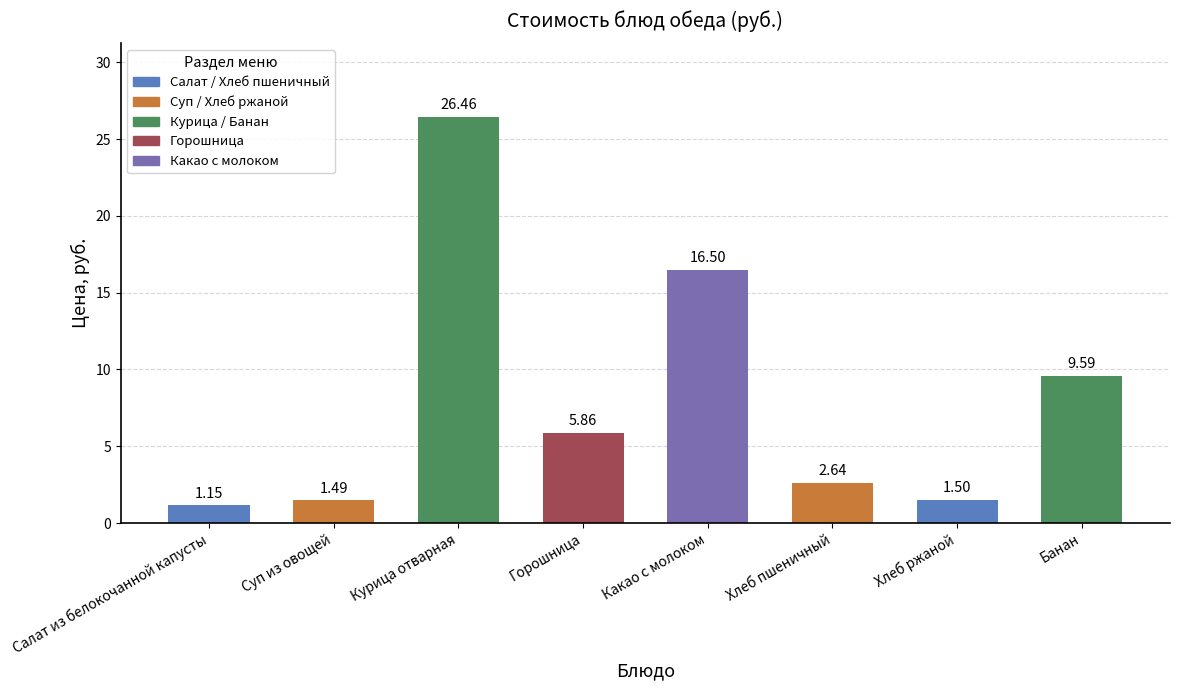

What position from the left is Курица отварная?

3